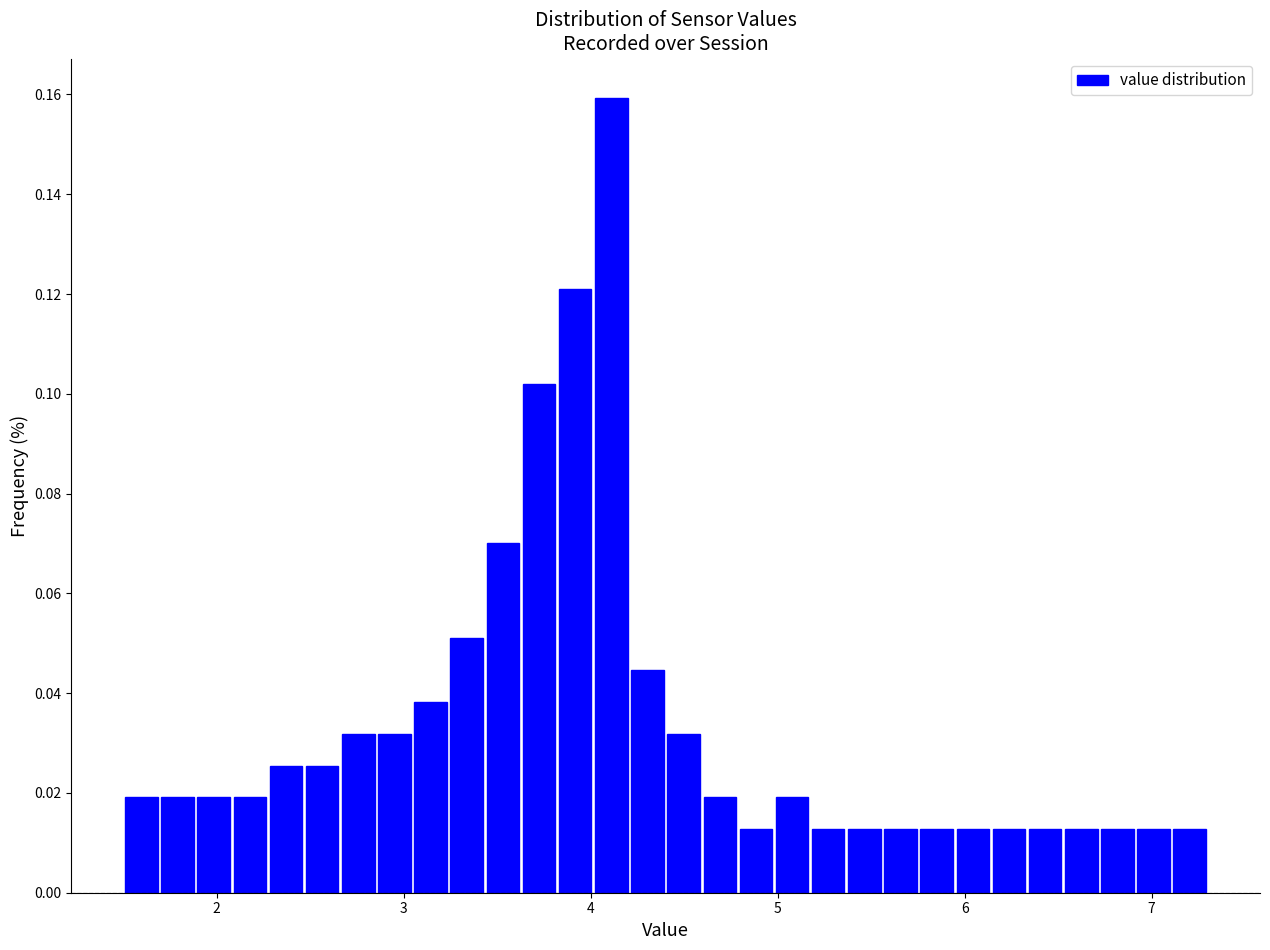

Around what value on the x-axis is the tallest bar? Give the approximate position of its centre, as read against the axis.

4.1